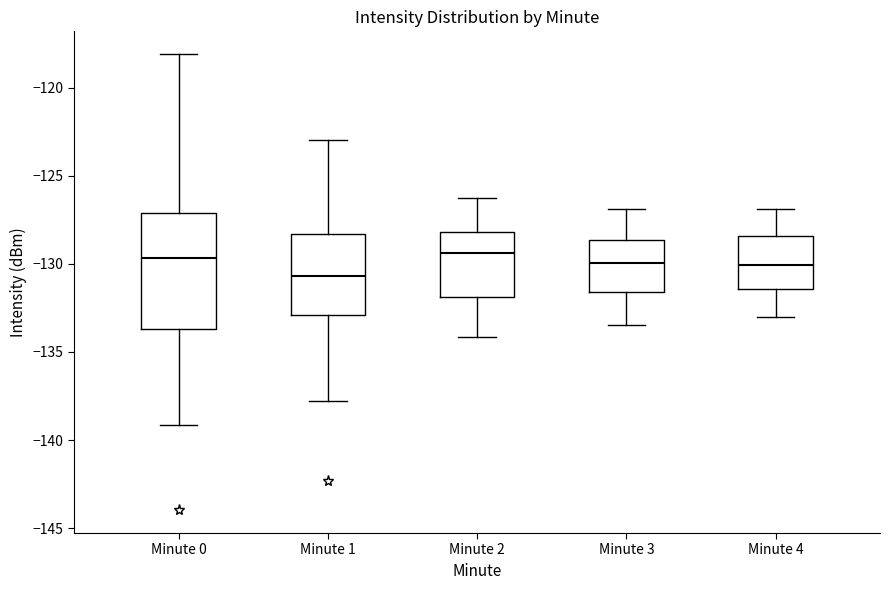

Reading left to right, transcribe this box plot: for each box, give where its median line is, the range the box spans, and where its two whiskers end, as read against the y-axis. The values are not printed on the chart, so give them approximately, as read against the axis.

Minute 0: median -129.5, box -133.5 to -127.0, whiskers -139.0 to -118.0
Minute 1: median -130.5, box -133.0 to -128.5, whiskers -138.0 to -123.0
Minute 2: median -129.5, box -132.0 to -128.0, whiskers -134.0 to -126.0
Minute 3: median -130.0, box -131.5 to -128.5, whiskers -133.5 to -127.0
Minute 4: median -130.0, box -131.5 to -128.5, whiskers -133.0 to -127.0